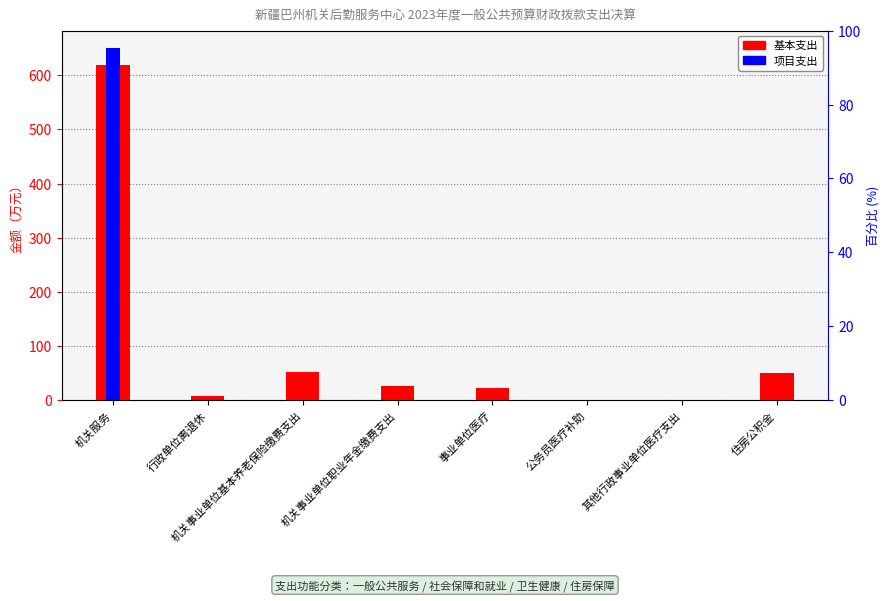

What is the total value across all series at 其他行政事业单位医疗支出?

1.2